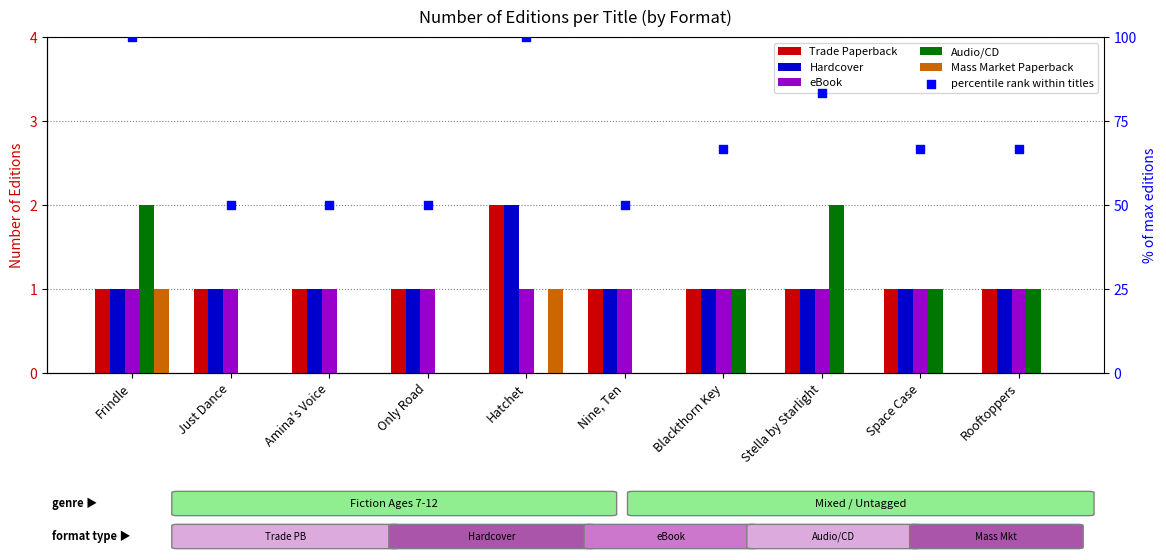

At which category is the sum across all series the highest?

Frindle